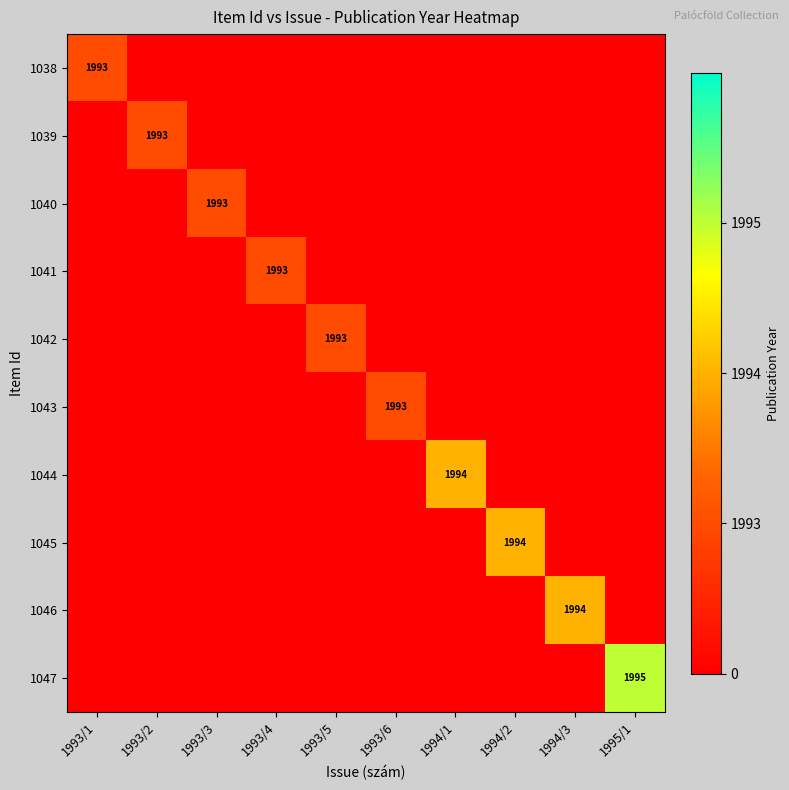

True or false: 1047 has a value of 3114 at 1995/1.

False